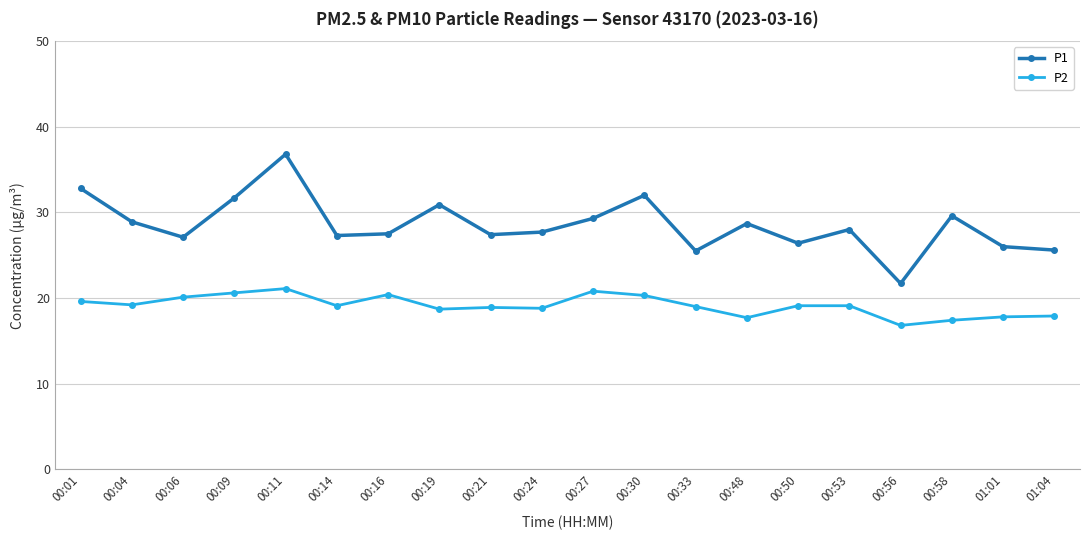

What is the difference between the P1 values at 00:48 and 00:53?

0.7